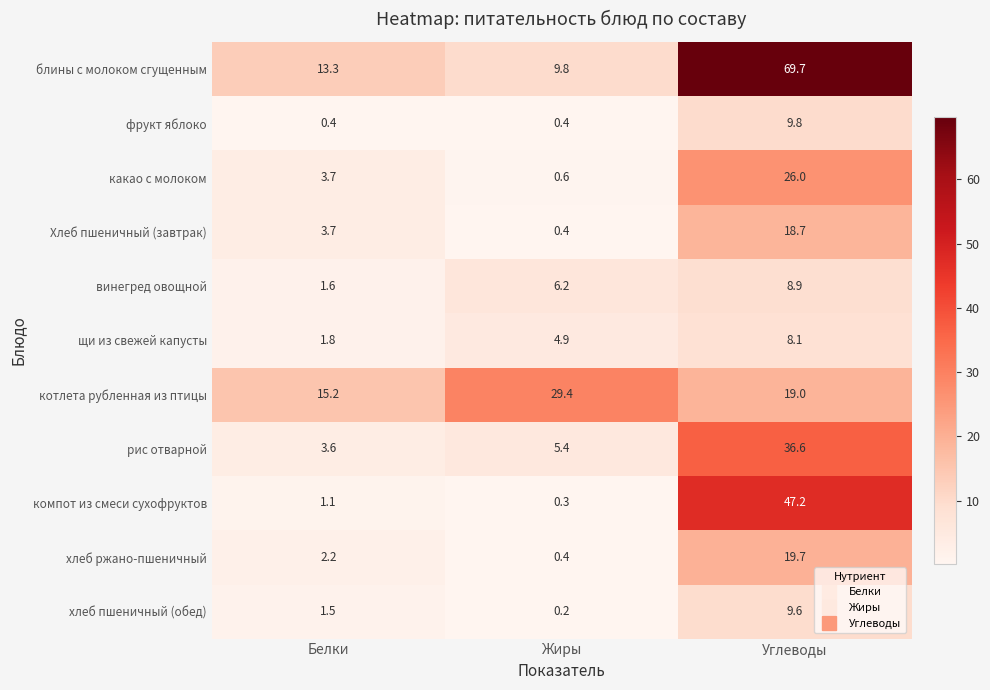

How many data points in компот из смеси сухофруктов are above 1?

2